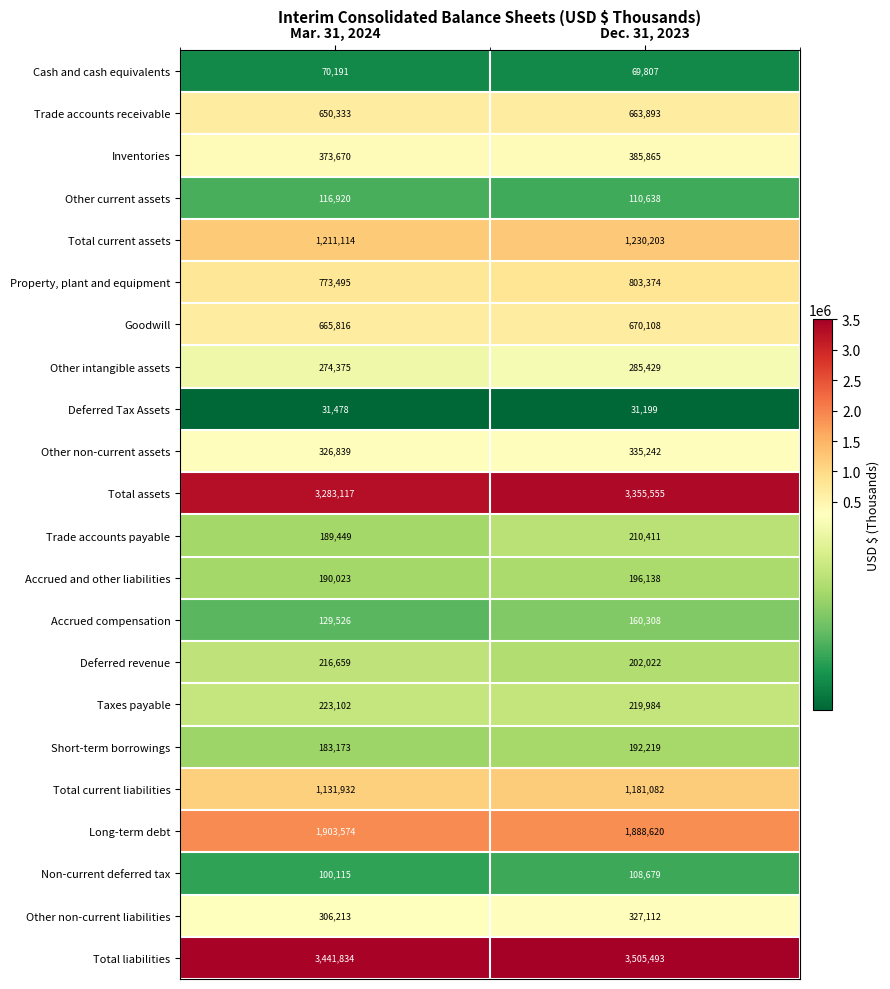

What is the difference between the Other non-current assets values at Dec. 31, 2023 and Mar. 31, 2024?

8403